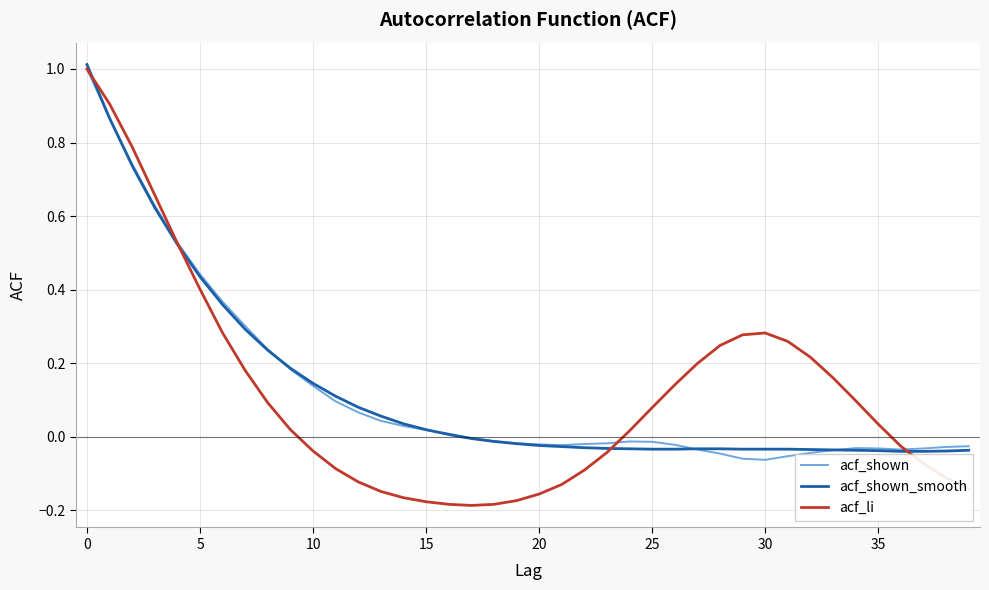

Which series has the largest range (max minus min)?

acf_li